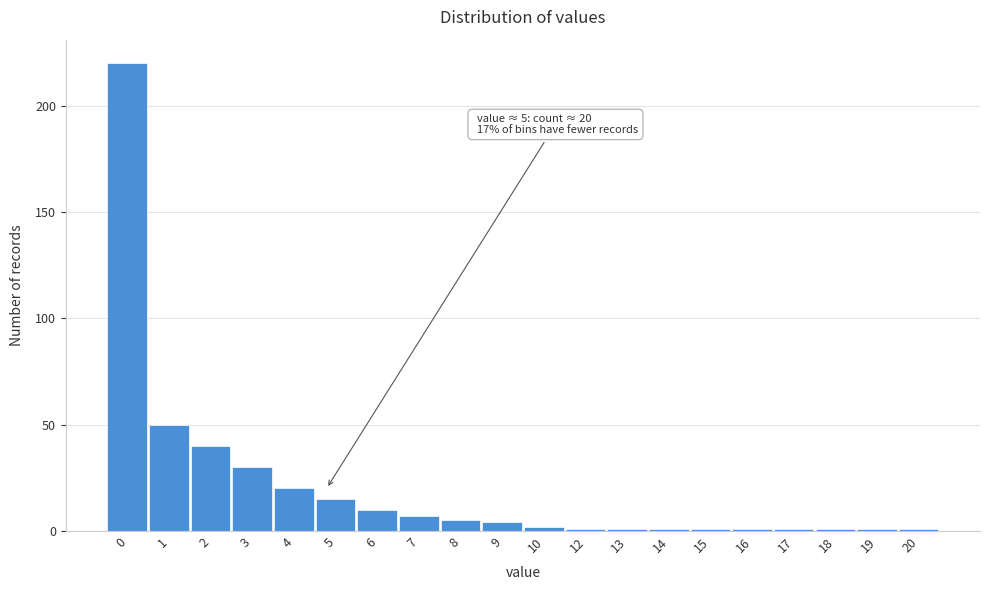

Reading right to left, transcribe all the data shown in this chart.

20=1	19=1	18=1	17=1	16=1	15=1	14=1	13=1	12=1	10=2	9=4	8=5	7=7	6=10	5=15	4=20	3=30	2=40	1=50	0=220